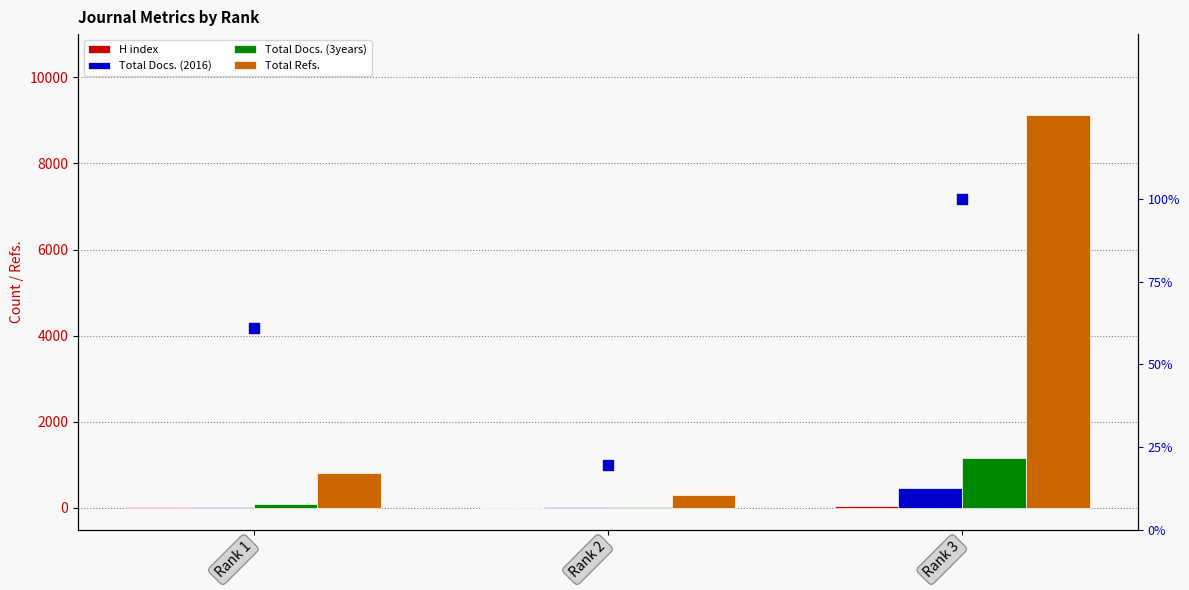

Which series reaches the minimum Y coordinate?

H index